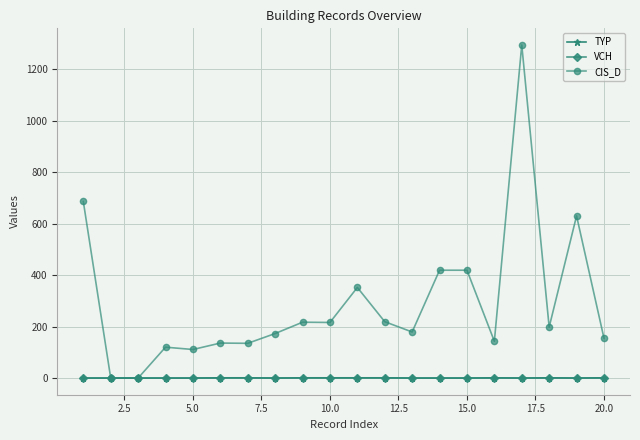

What is the average value of the VCH series?

1